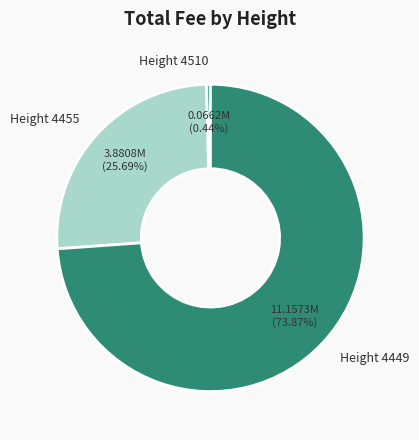

Rank the categories by value from highest to lowest.

Height 4449, Height 4455, Height 4510